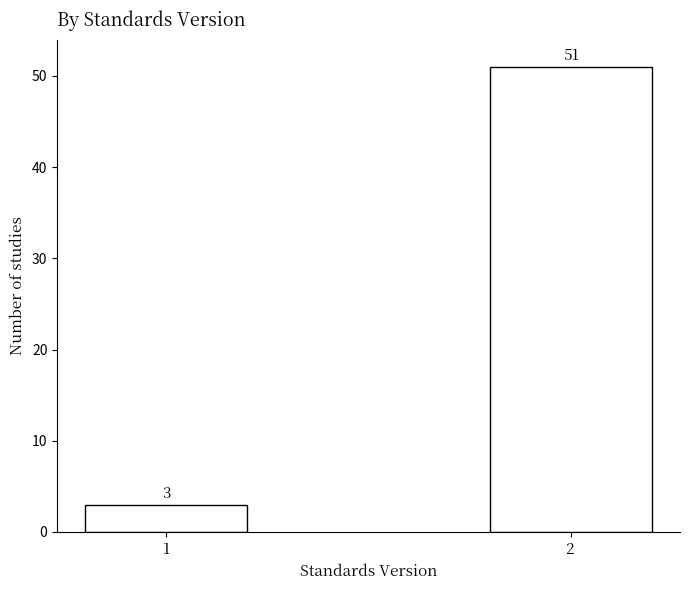

Reading left to right, what are all the values shown in this chart?

3	51